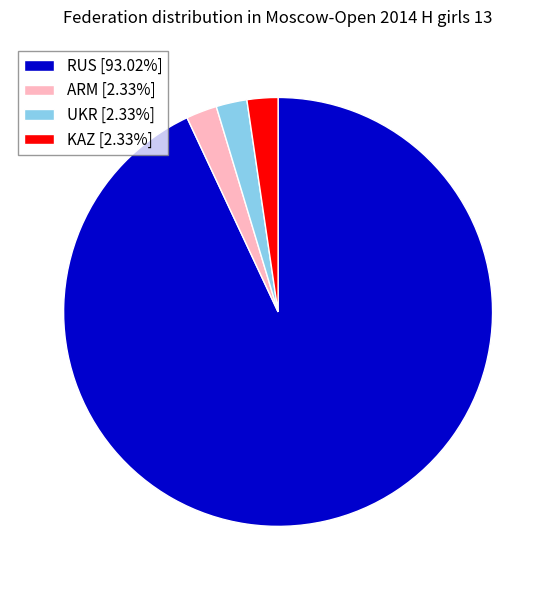

Is the sum of ARM [2.33%] and KAZ [2.33%] greater than half?

No